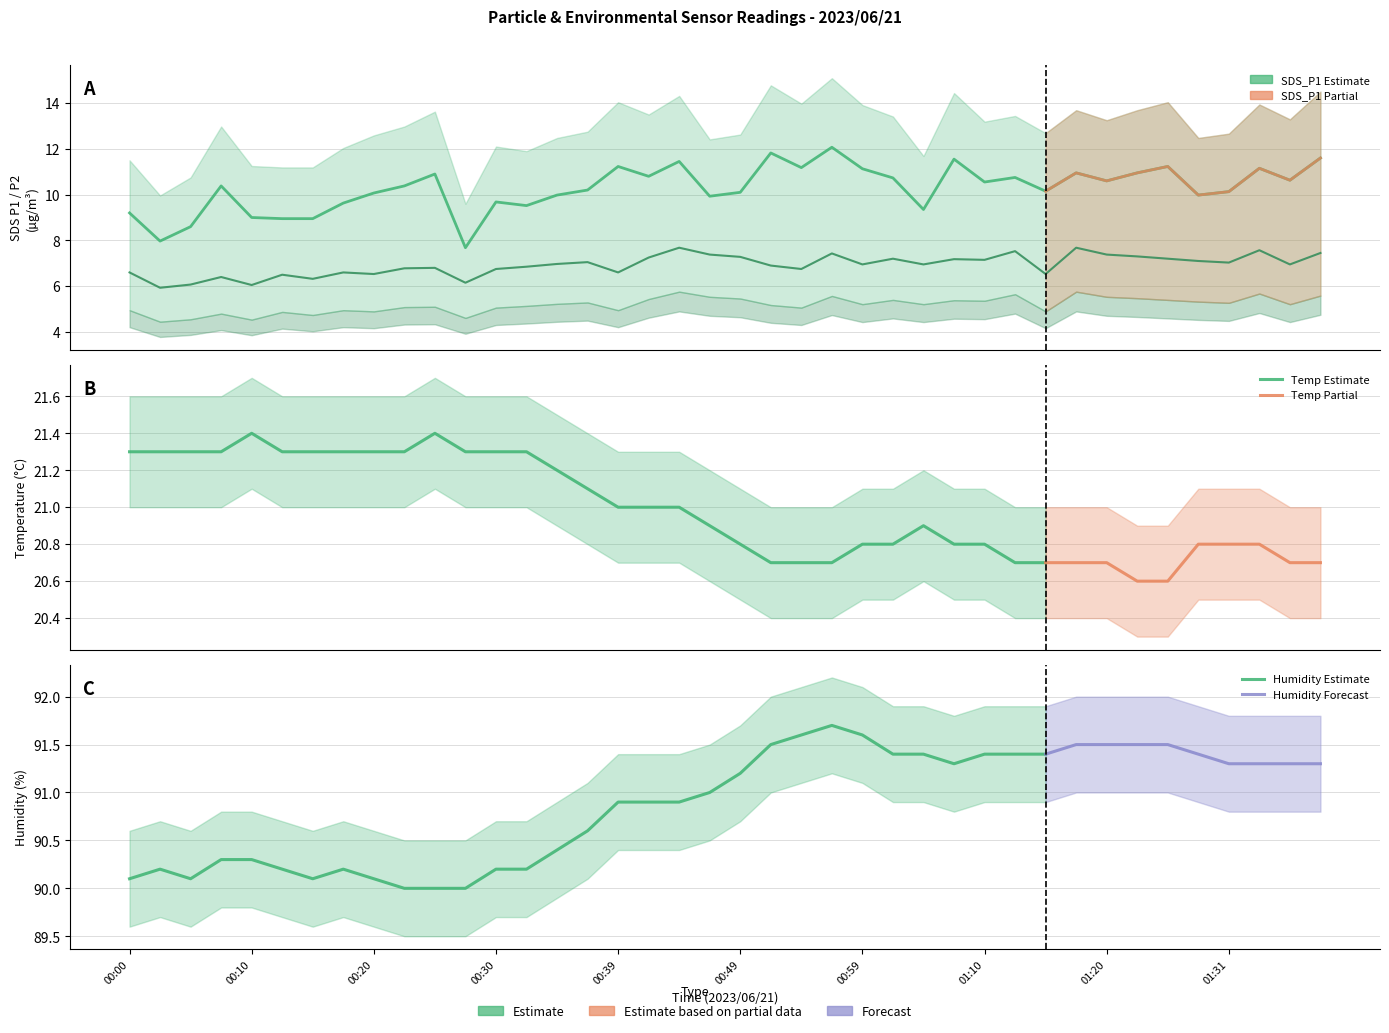

What position from the left is 00:02?

2